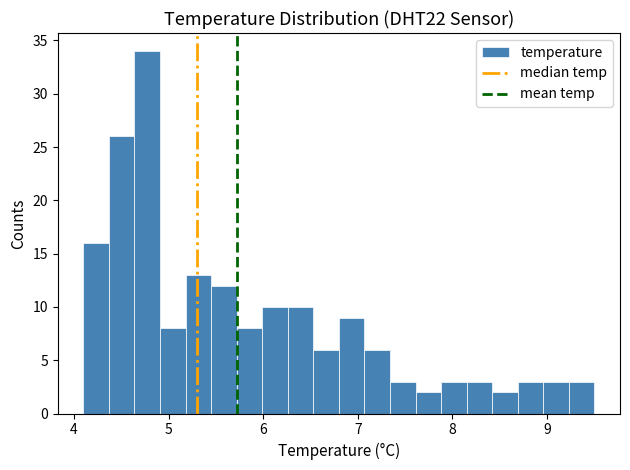

Read against the x-axis, roughly where is the centre of the tallest bar?

4.8